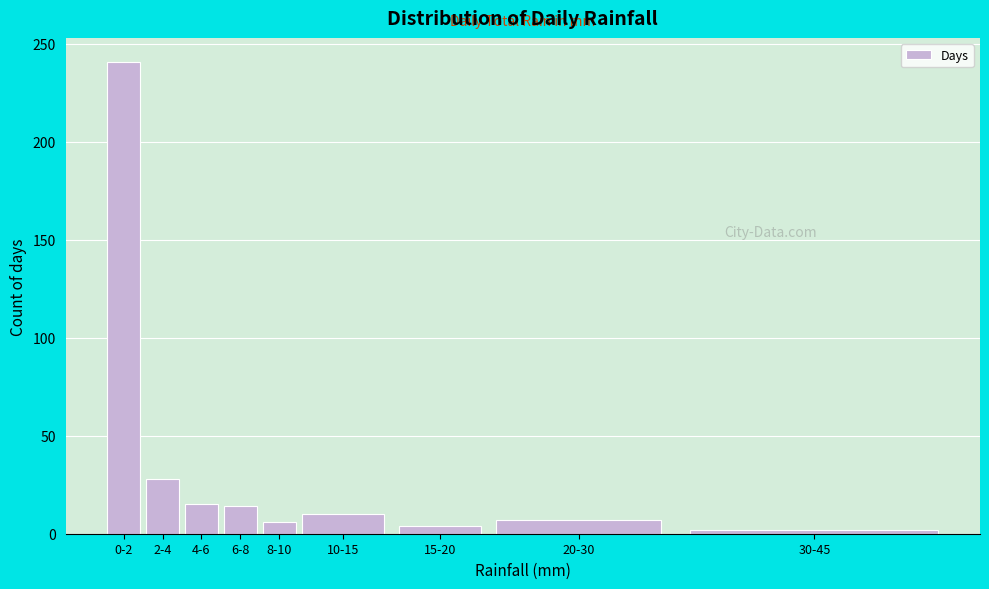

What is the change in value from 0-2 to 6-8?

-227